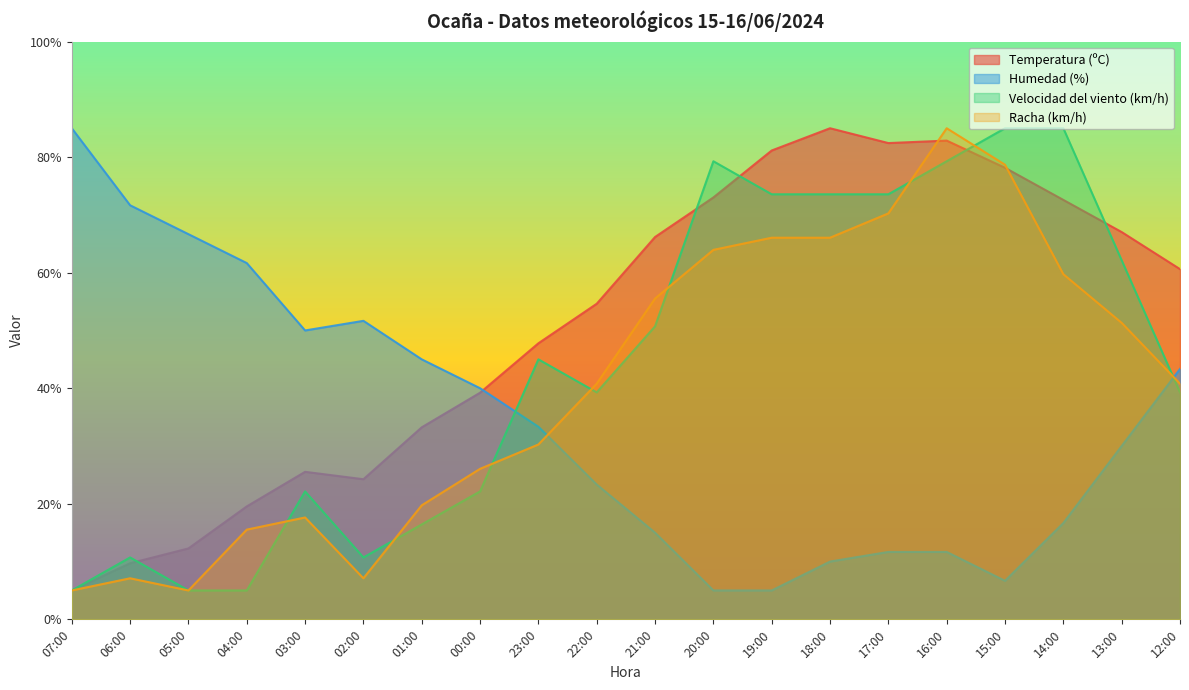

Where does the Velocidad del viento (km/h) series first go above 45?

21:00